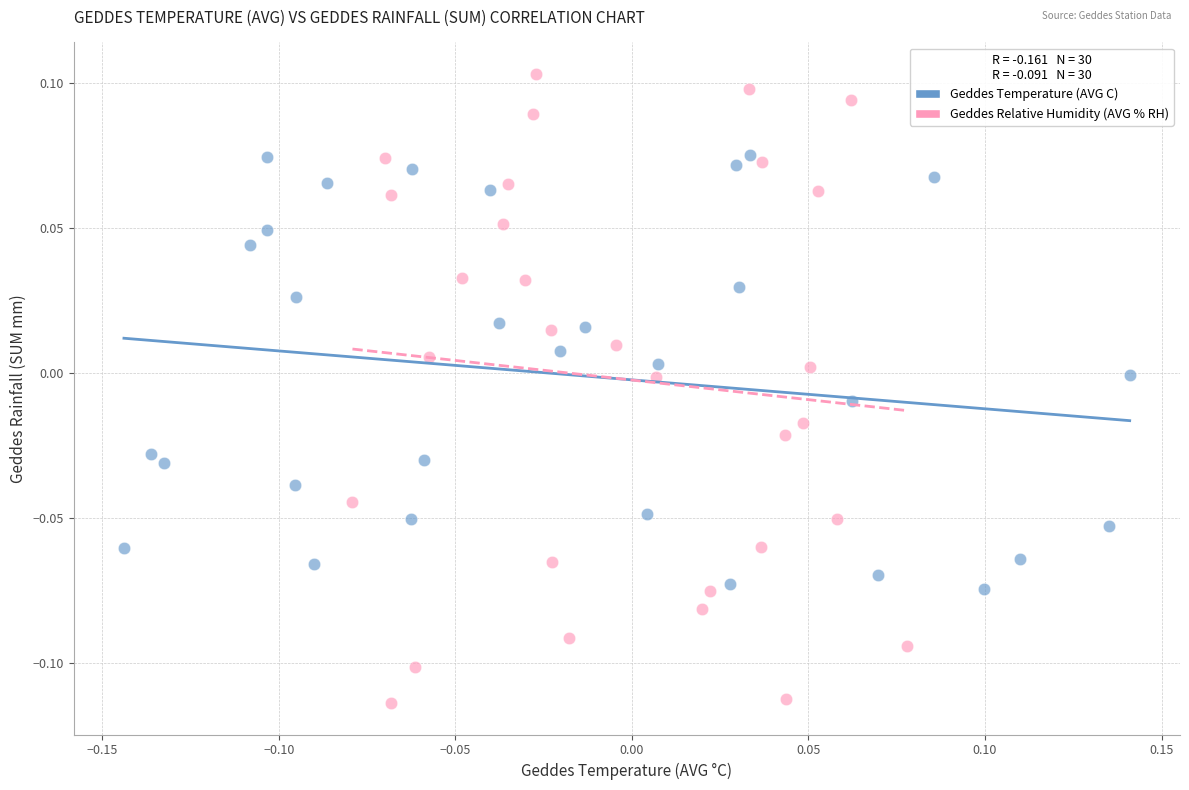

Which series reaches the maximum Y coordinate?

Geddes Relative Humidity (AVG % RH)